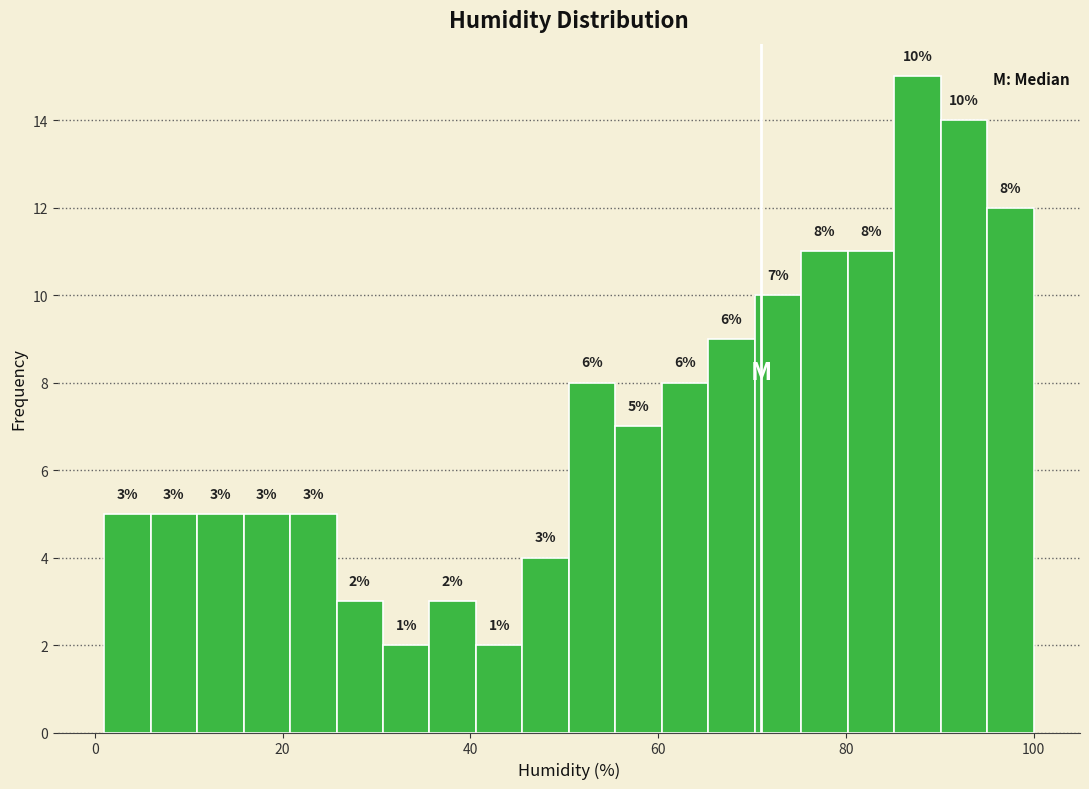

Around what value on the x-axis is the tallest bar? Give the approximate position of its centre, as read against the axis.

88